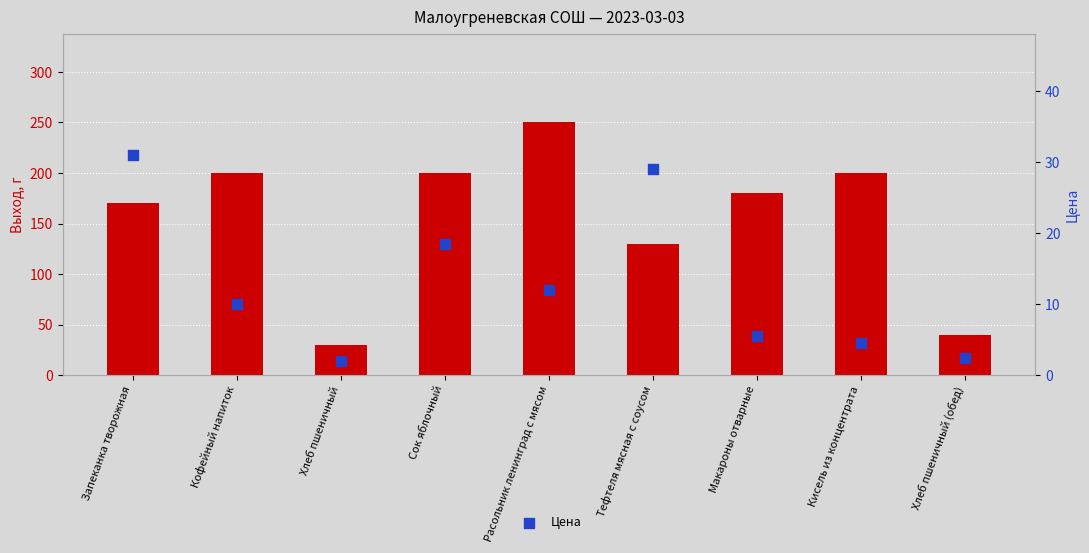

At how many categories does at least one series exceed 37?

8